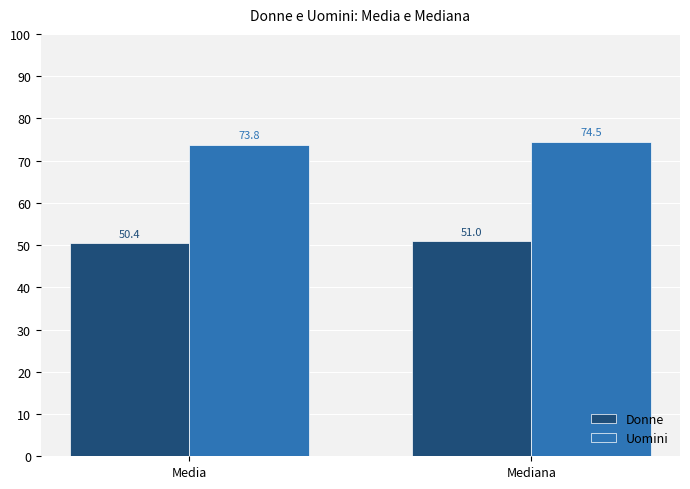

The value of Donne at Media is 24.1. True or false?

False